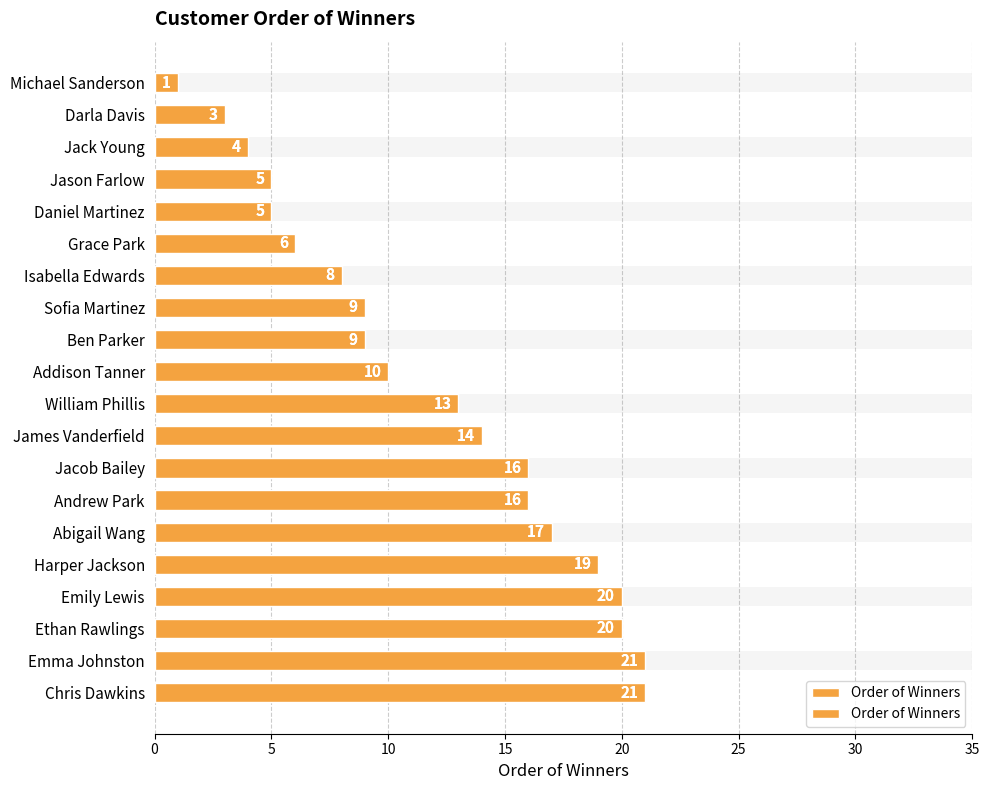

What is the value of the 7th bar from the left?

8